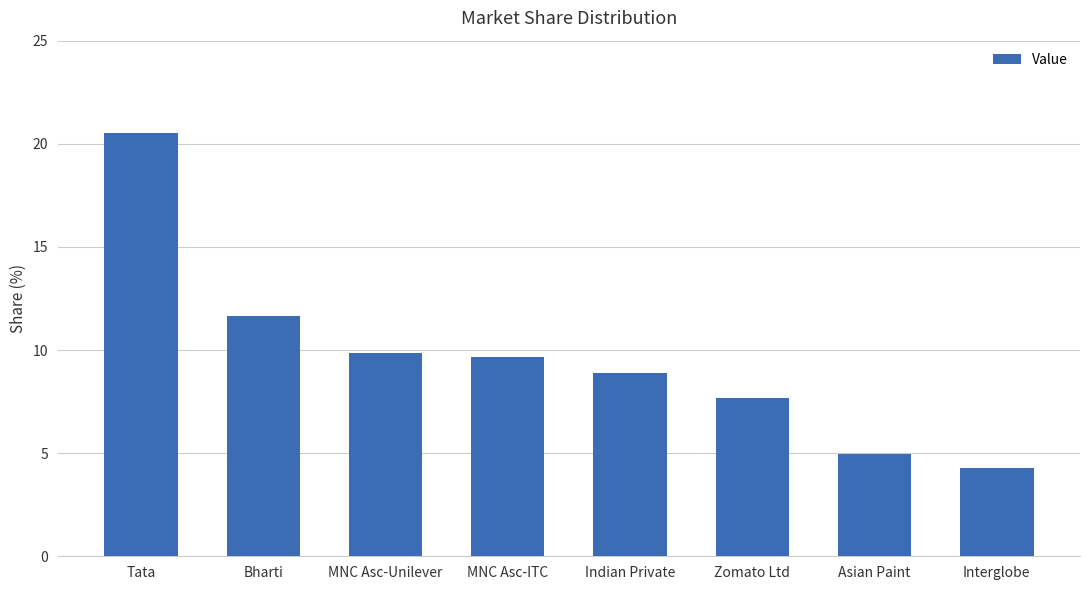

What is the minimum value shown in the chart?

4.3